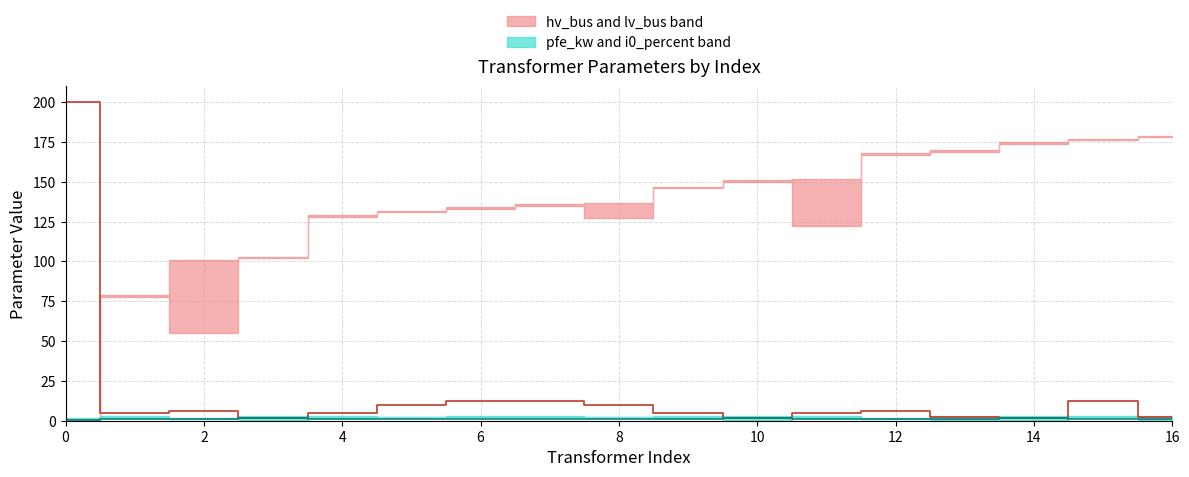

After their last crossing, which series has the higher values: sn_mva (×10) or vkr_percent?

sn_mva (×10)